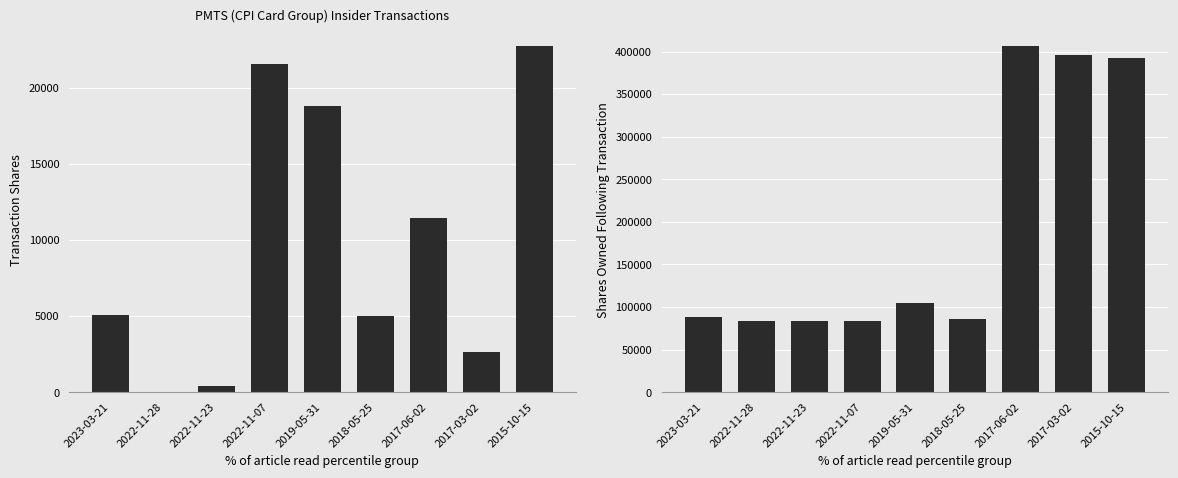

The transactionShares series shows 5000 at 2018-05-25. True or false?

True